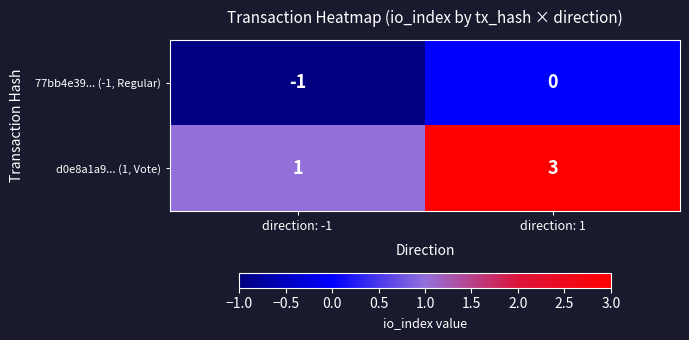

Which series changed the most between direction: -1 and direction: 1?

d0e8a1a9... (1, Vote)